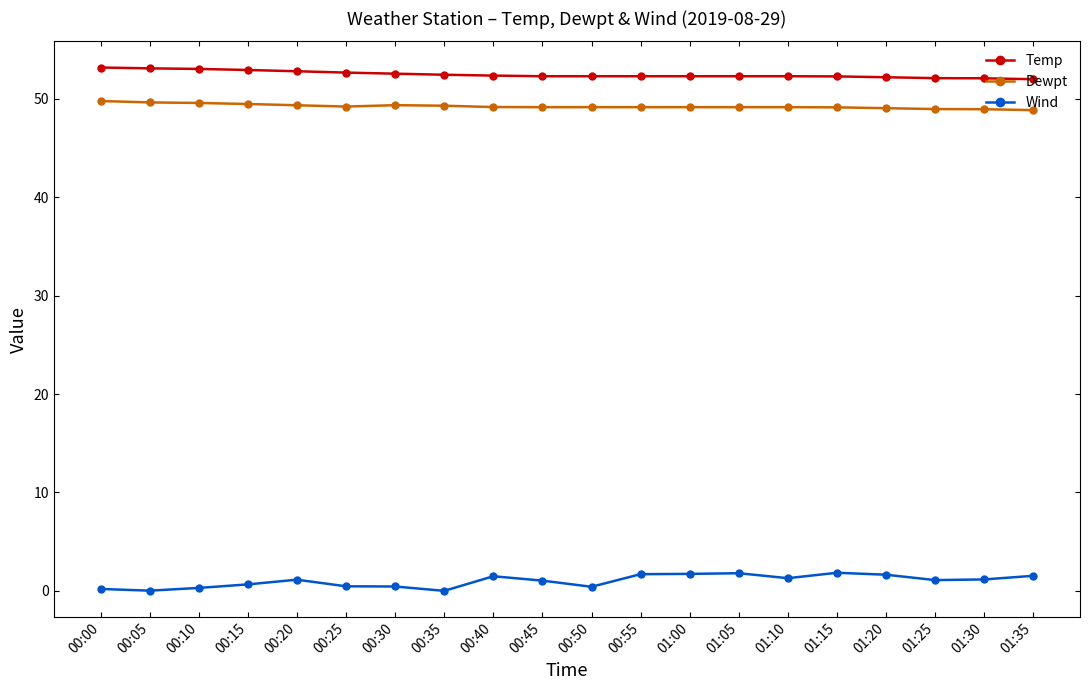

True or false: Dewpt and Temp intersect in this chart.

False